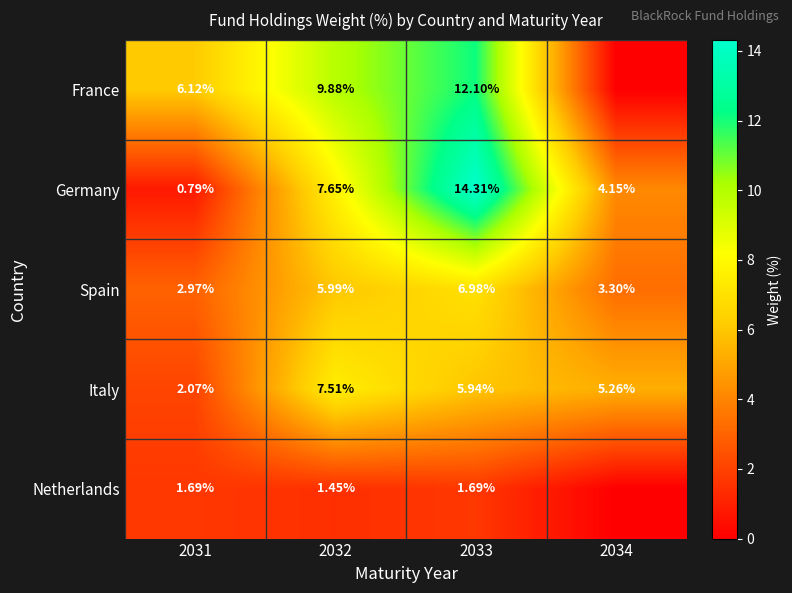

What is the sum of the Italy values at 2033 and 2031?

8.0